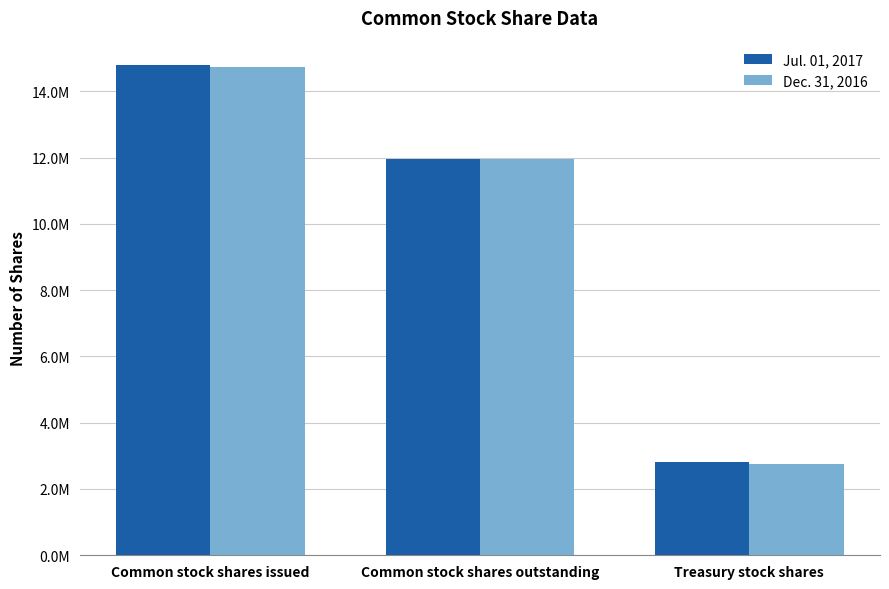

Reading right to left, list all the values displayed in this chart.

Jul. 01, 2017: 2823172	11962516	14785688
Dec. 31, 2016: 2763860	11953080	14716940